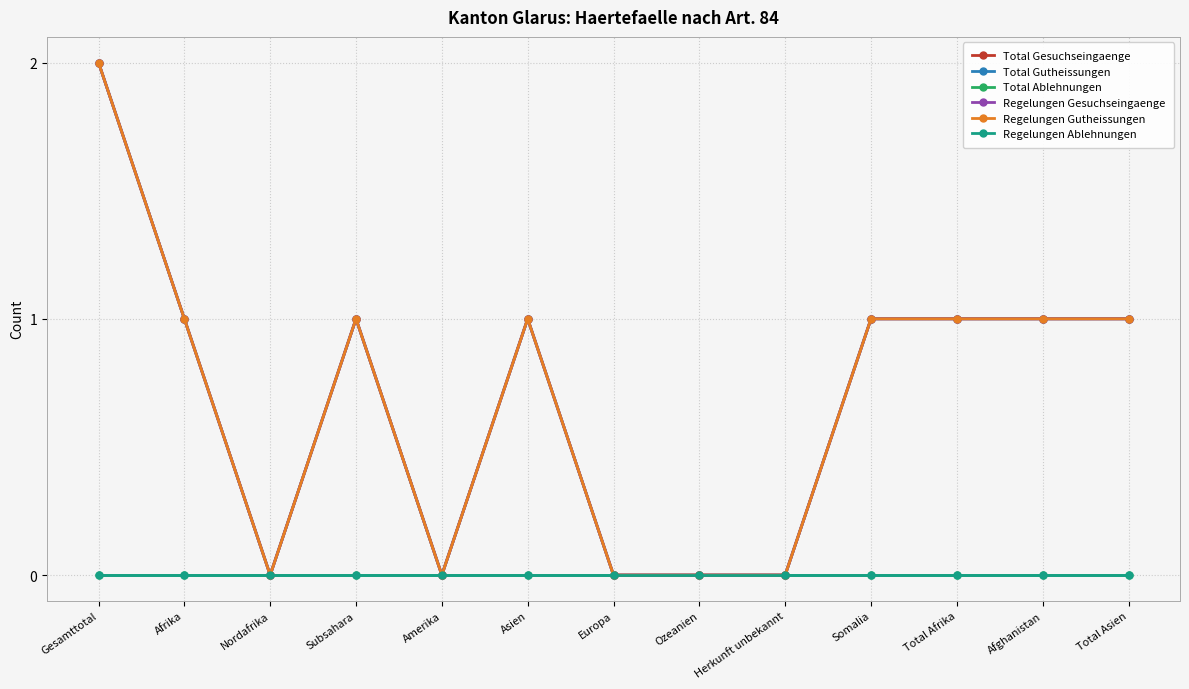

What is the sum of all Total Gesuchseingaenge values?

9